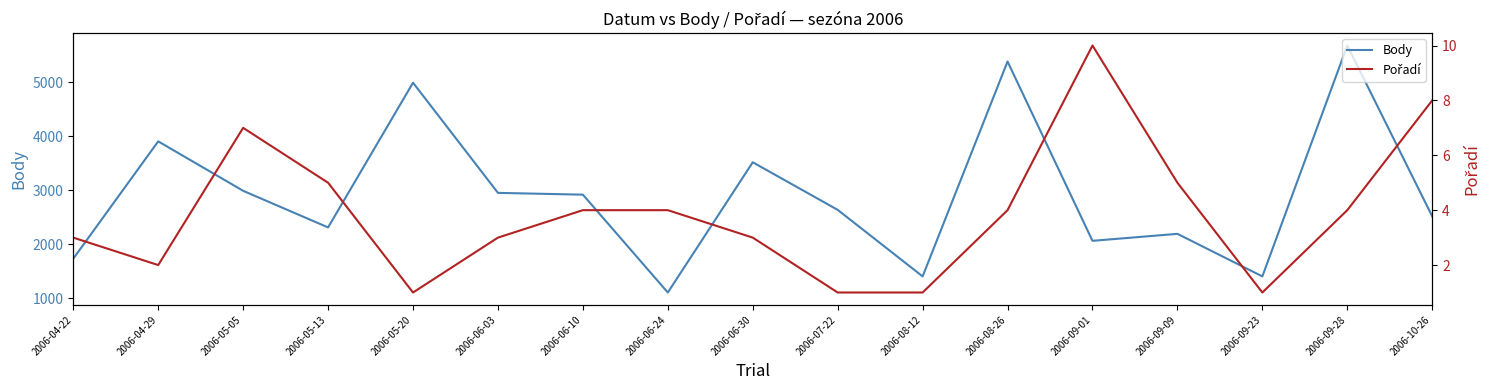

How many data points in Pořadí are less than 4?

8